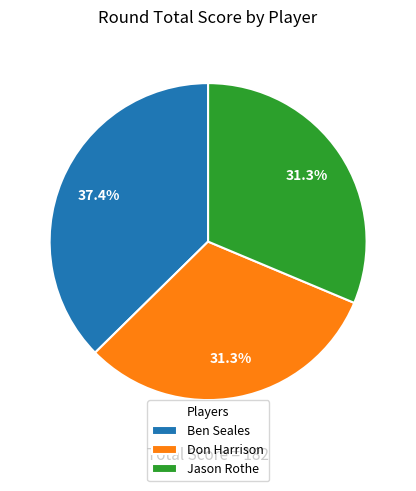

Does any single category account for the majority?

No